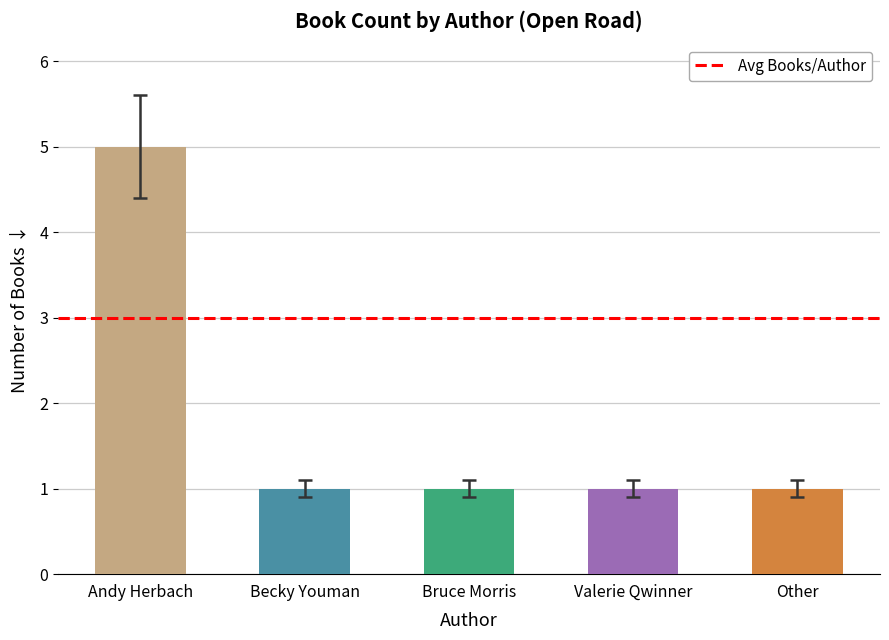

What is the change in value from Andy Herbach to Other?

-4